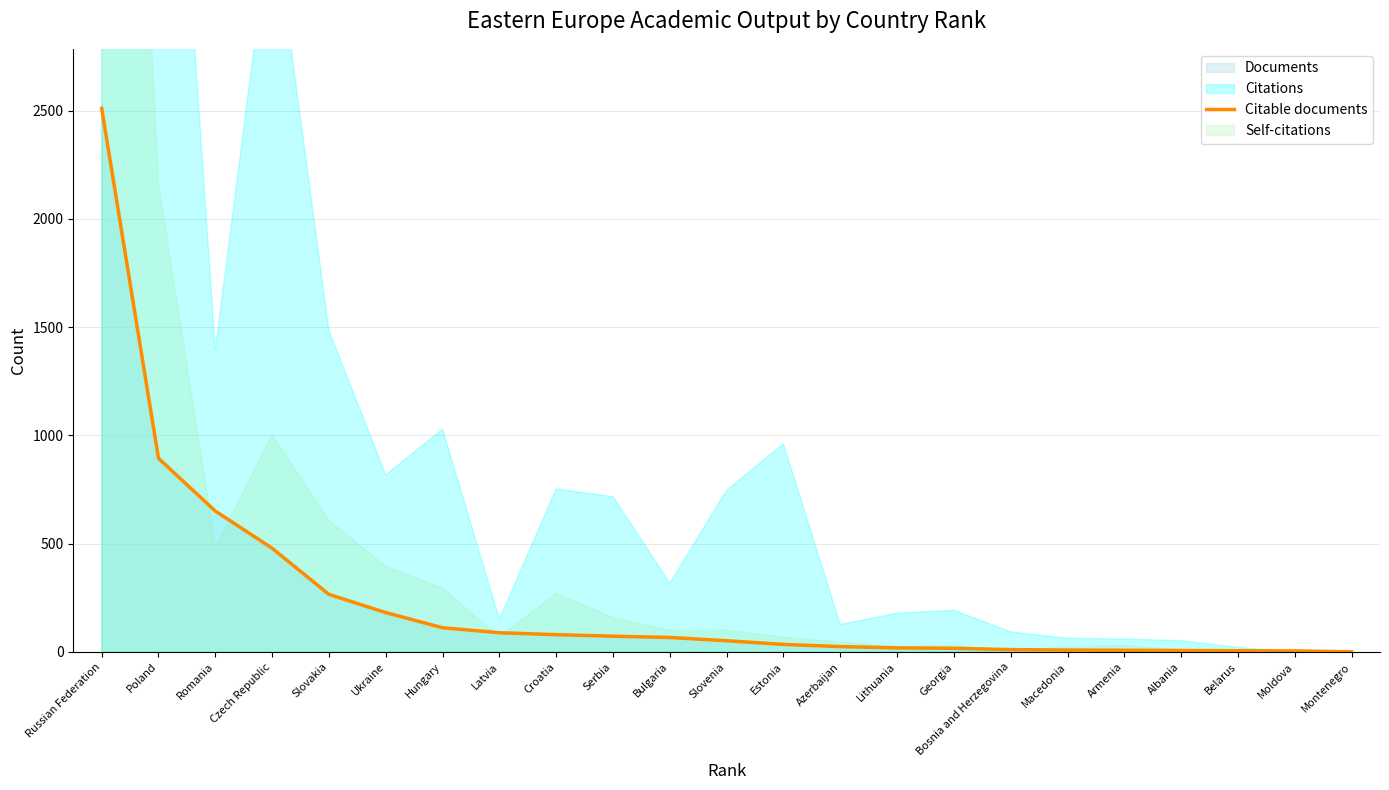

Where does the data first go above 52?

Russian Federation